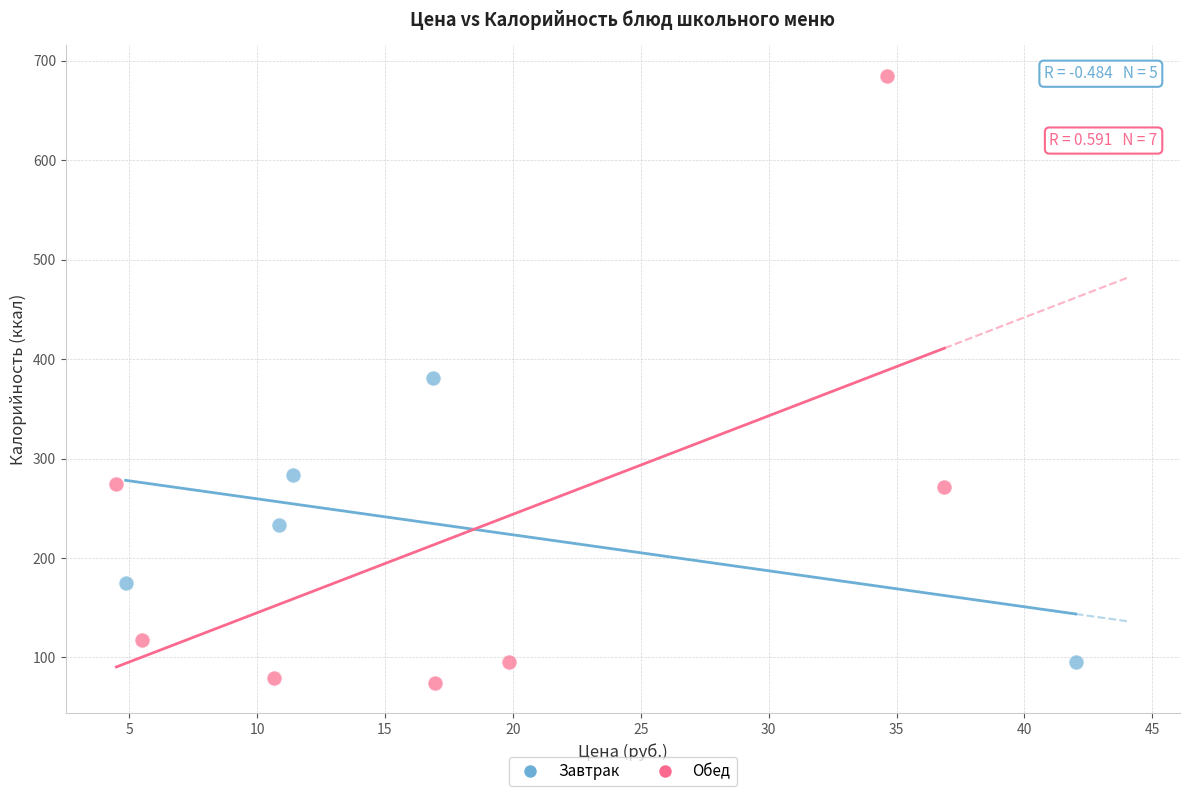

Which series contains the highest Y value?

Обед